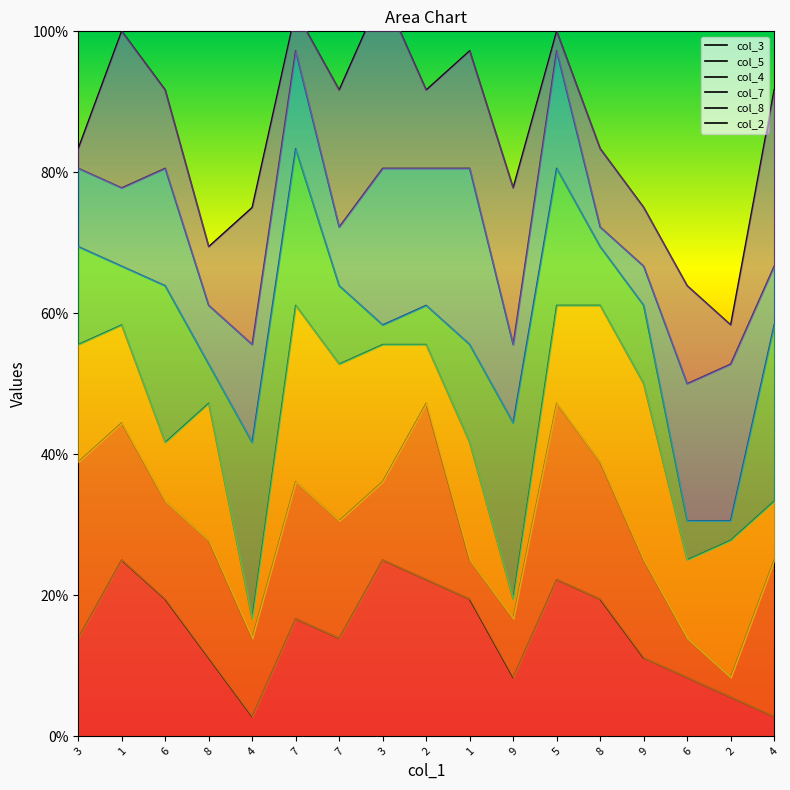

True or false: col_7 and col_4 intersect in this chart.

True